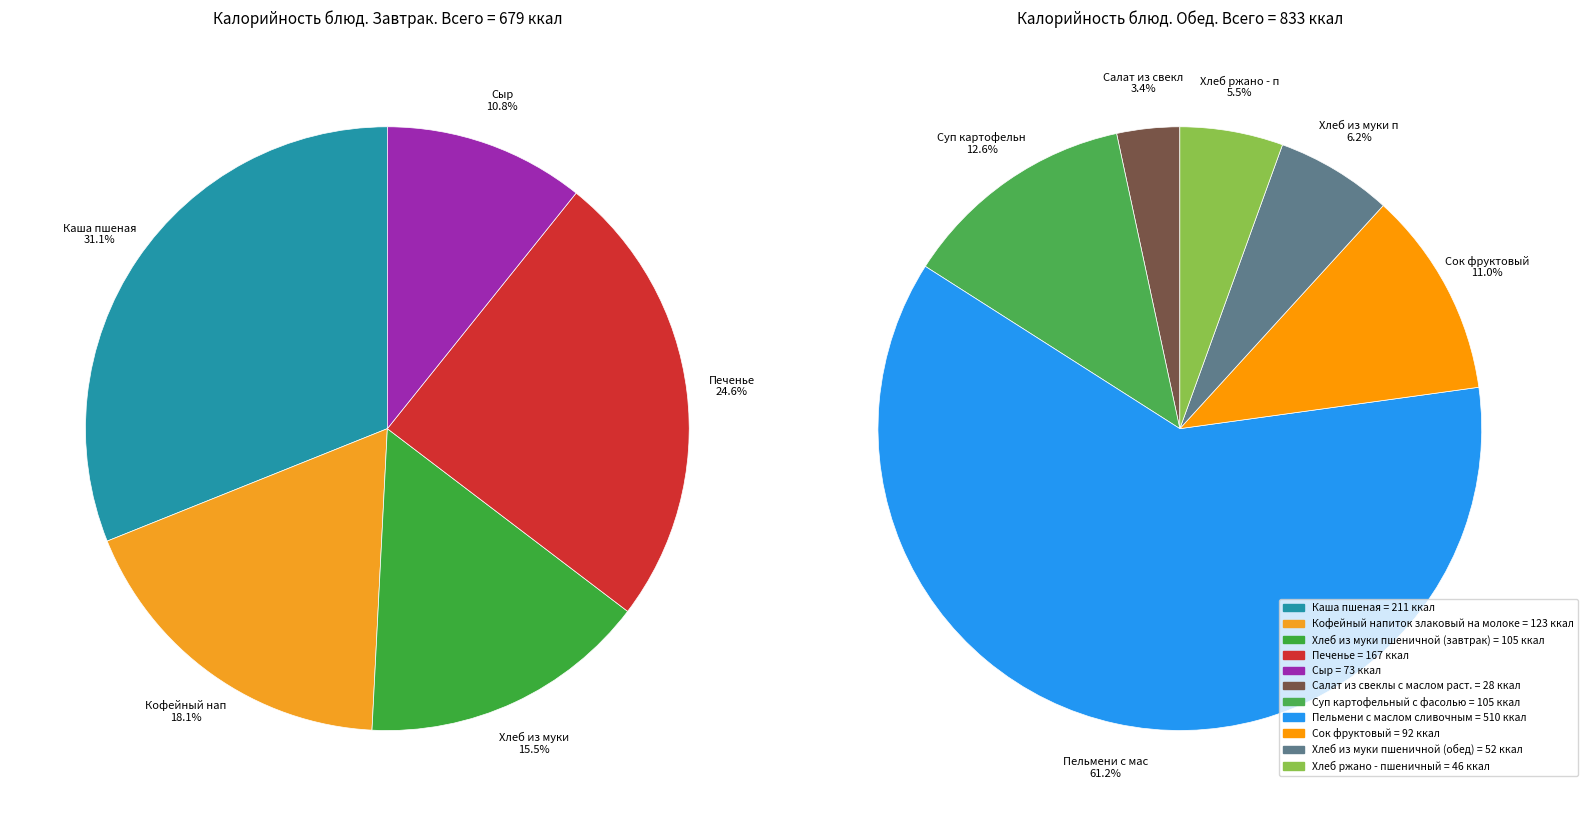

Which slice is the smallest?

Салат из свеклы с маслом раст.